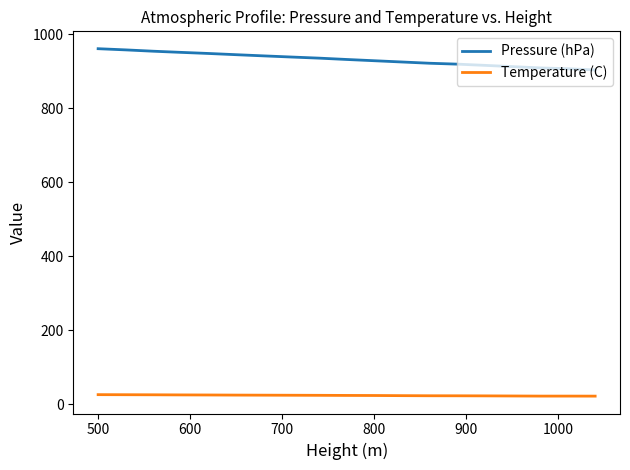

What is the difference between the maximum and minimum values in the Pressure (hPa) series?

57.4